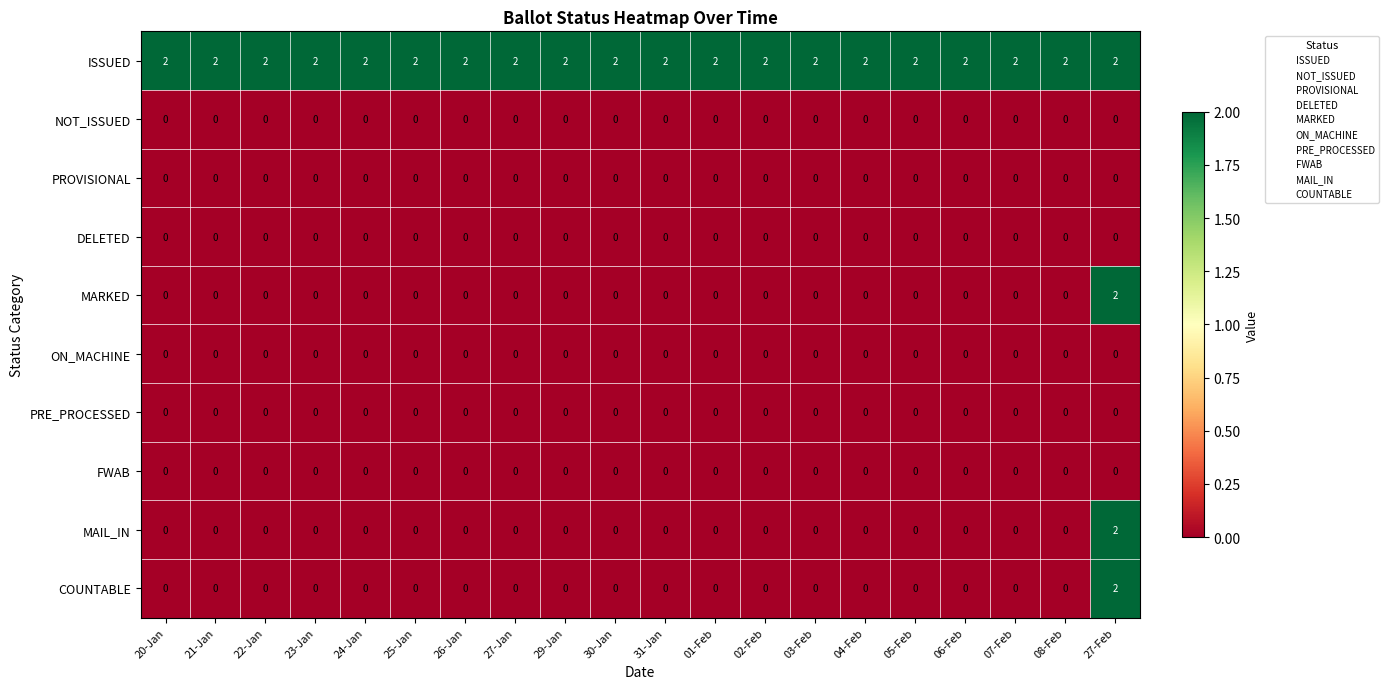

What is the sum of all ISSUED values?

40